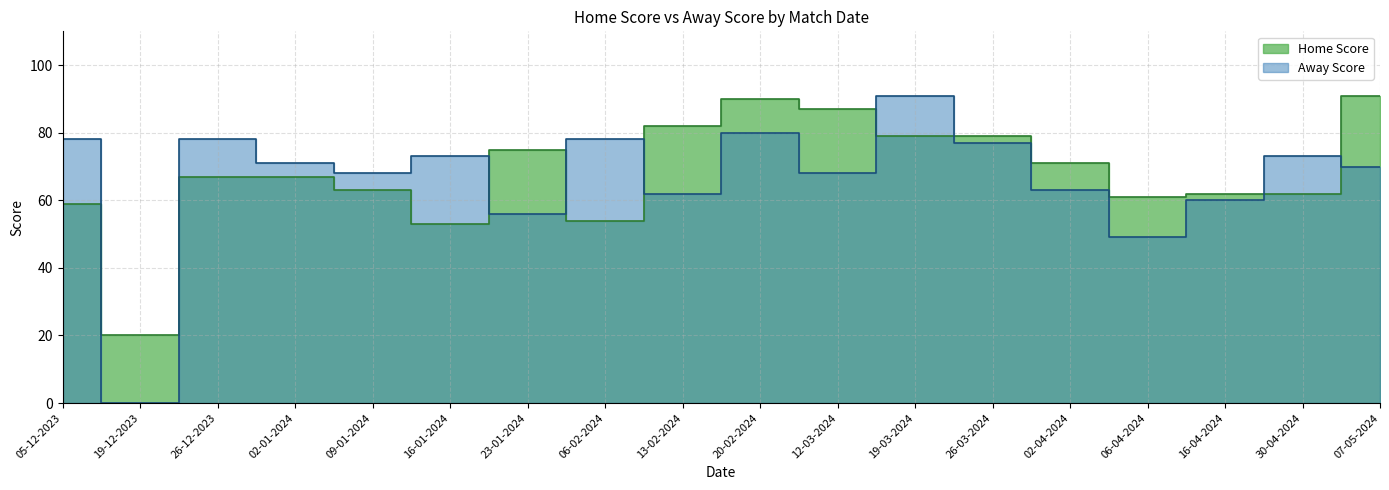

In Away Score, how many points are higher than both neighbors (excluding endpoints)?

6